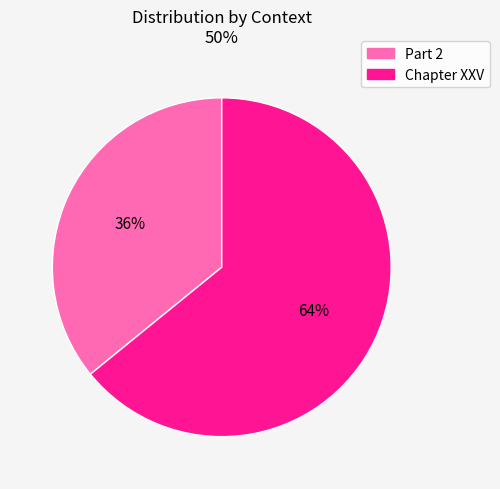

Combined, do Chapter XXV and Part 2 account for over 50%?

Yes